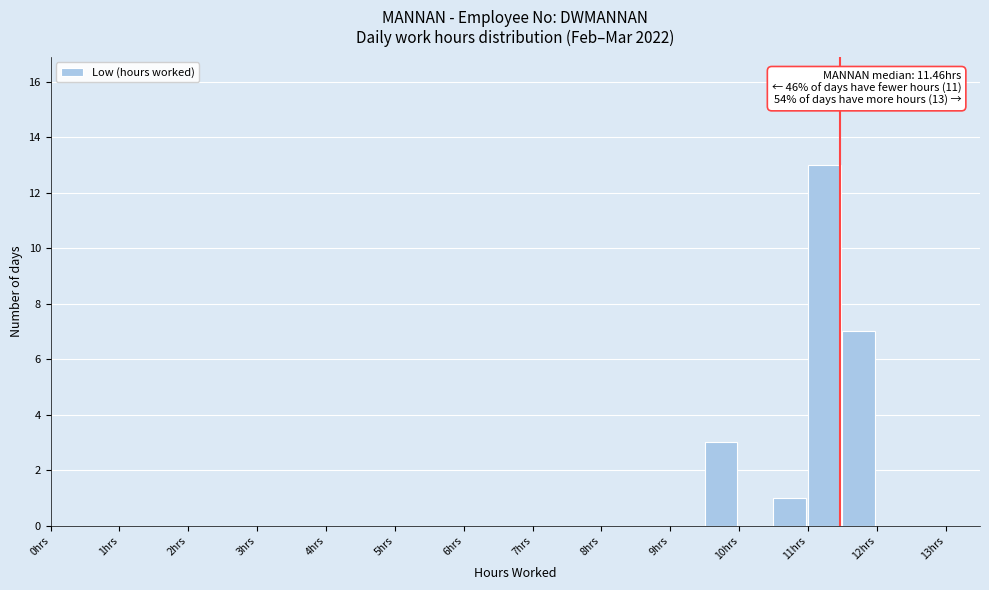

Which range on the x-axis has the tallest bar?

11.0 to 11.5